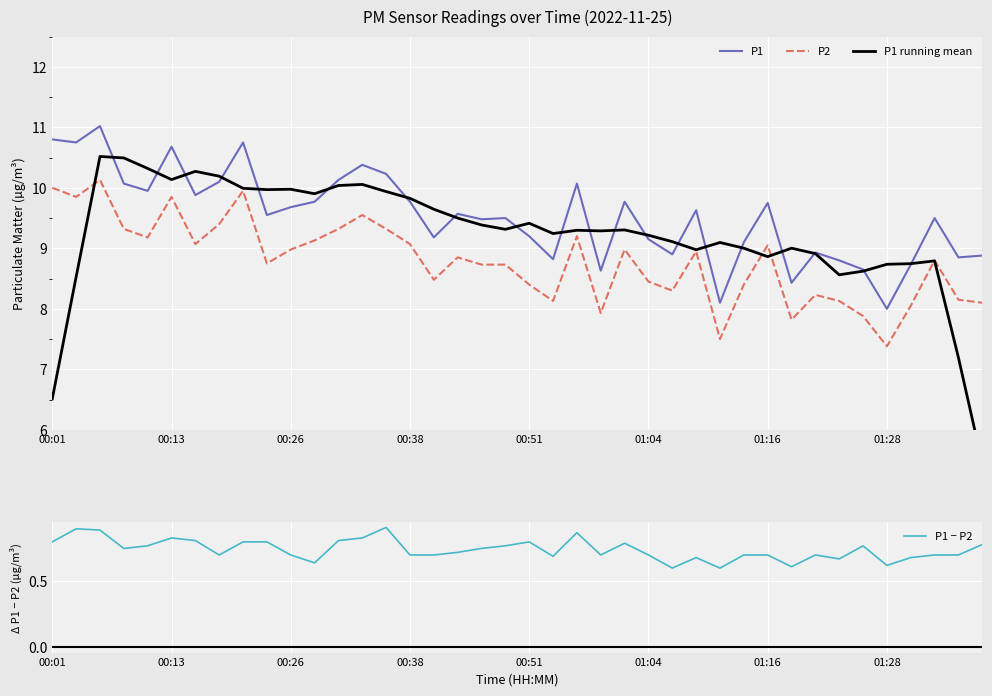

What is the maximum value shown in the chart?

11.0